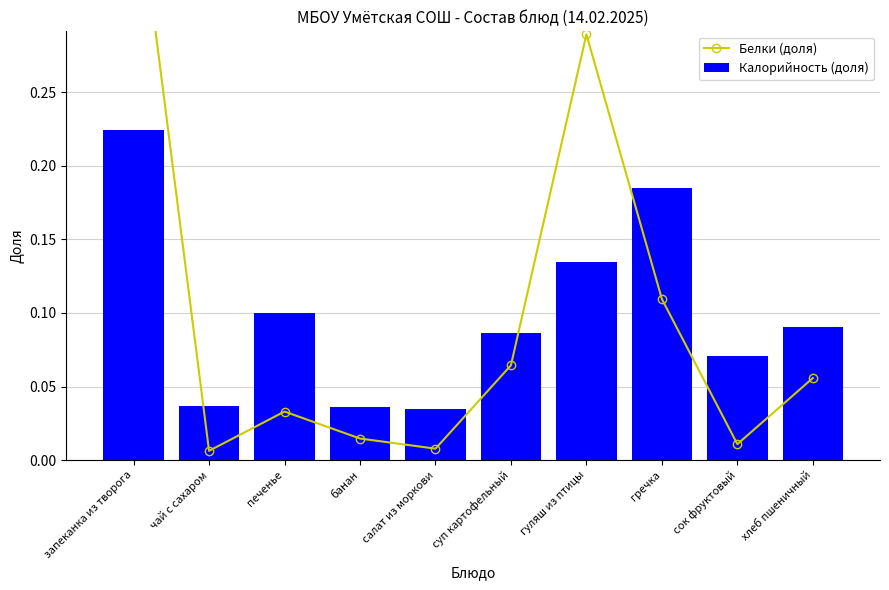

True or false: Калорийность (доля) has a value of 0.2 at печенье.

False